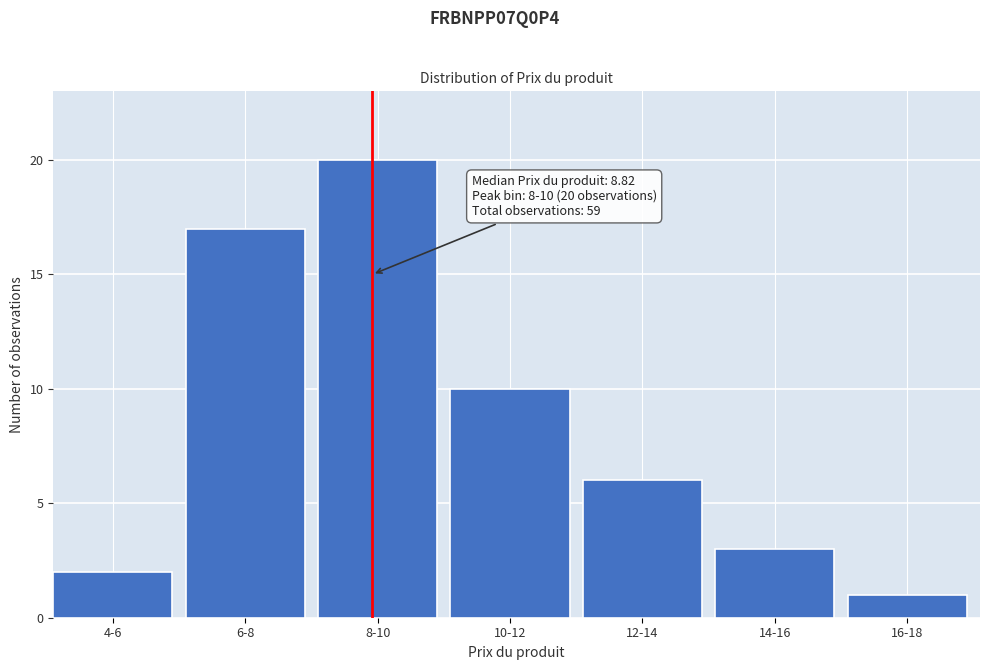

Reading left to right, what are all the values shown in this chart?

4-6=2	6-8=17	8-10=20	10-12=10	12-14=6	14-16=3	16-18=1